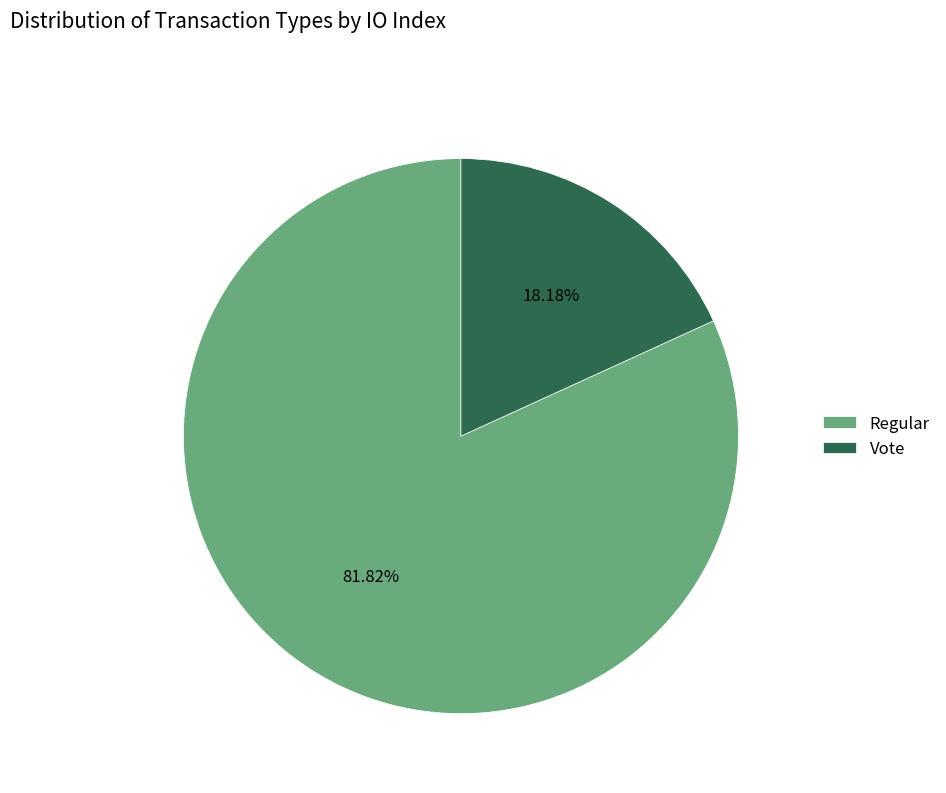

What is the majority slice?

Regular